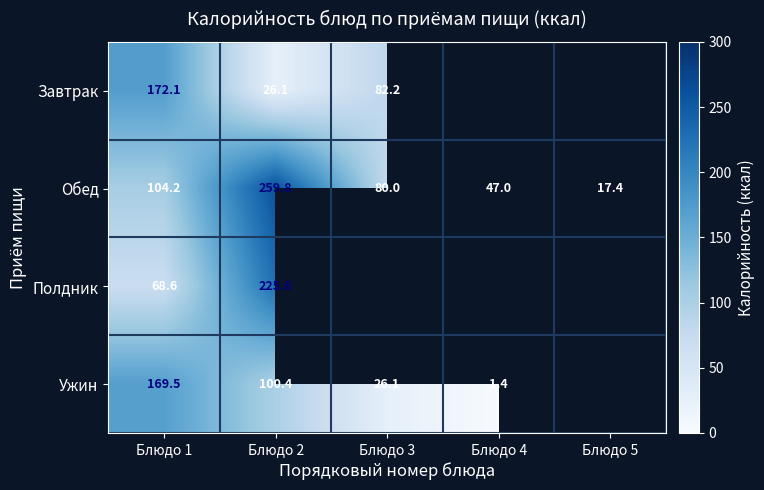

Is it true that Завтрак equals 34.1 at Блюдо 2?

False